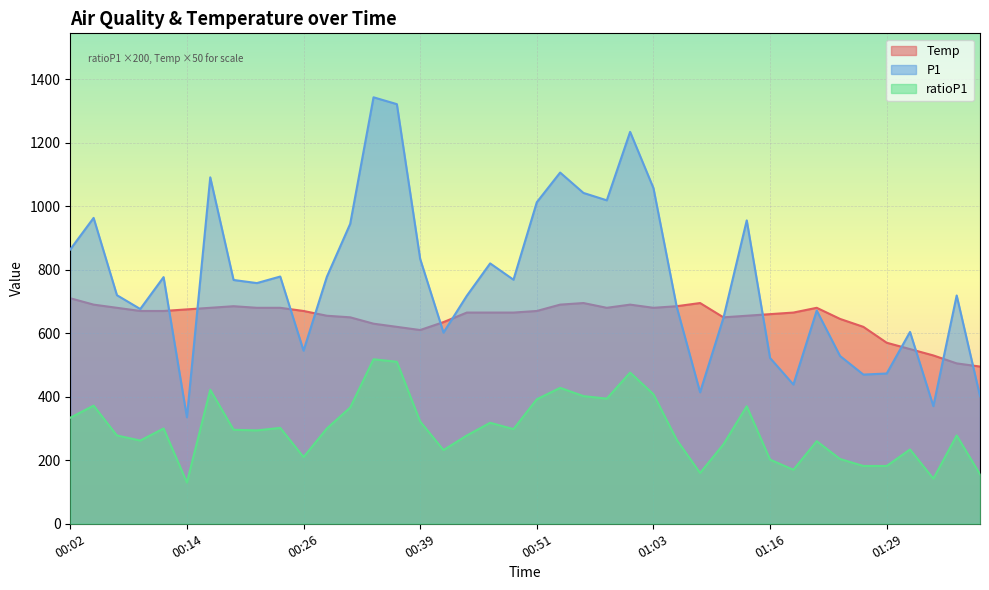

At which category is the sum across all series the highest?

00:34